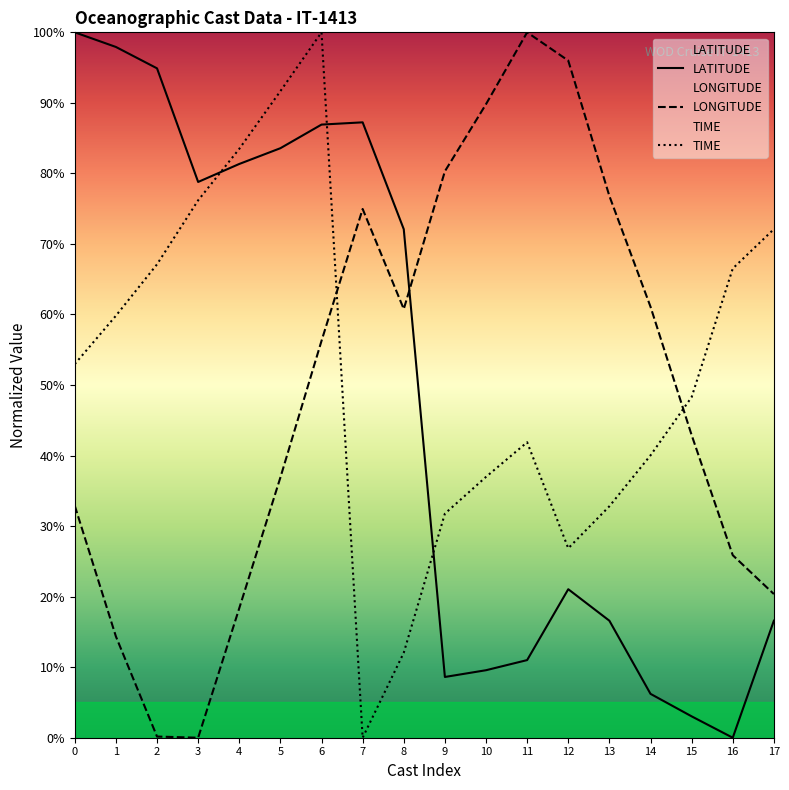

Which series has the widest spread of values?

LATITUDE